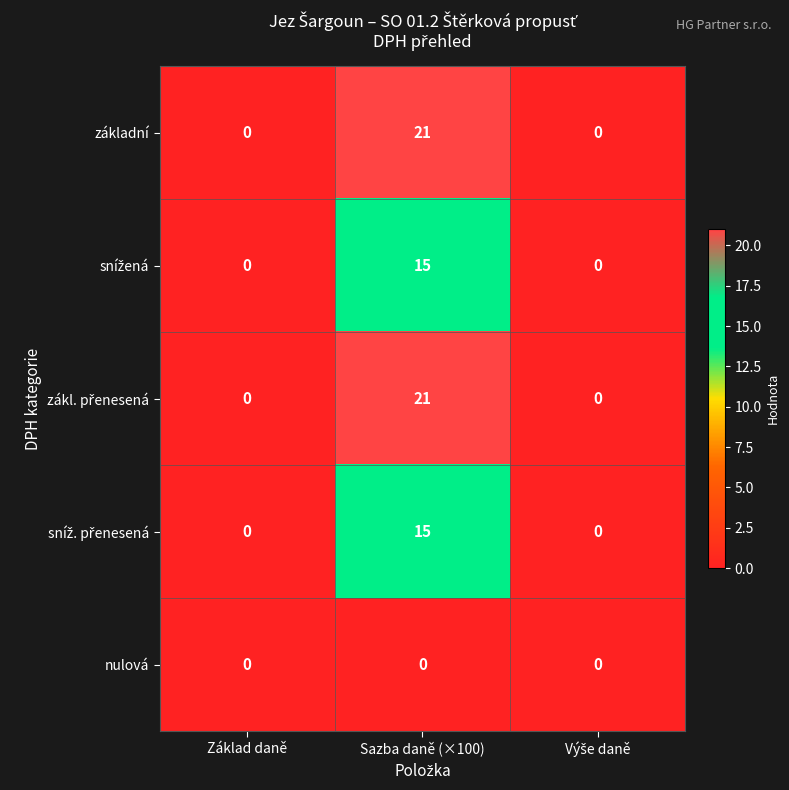

True or false: nulová has a value of 0 at Sazba daně (×100).

True